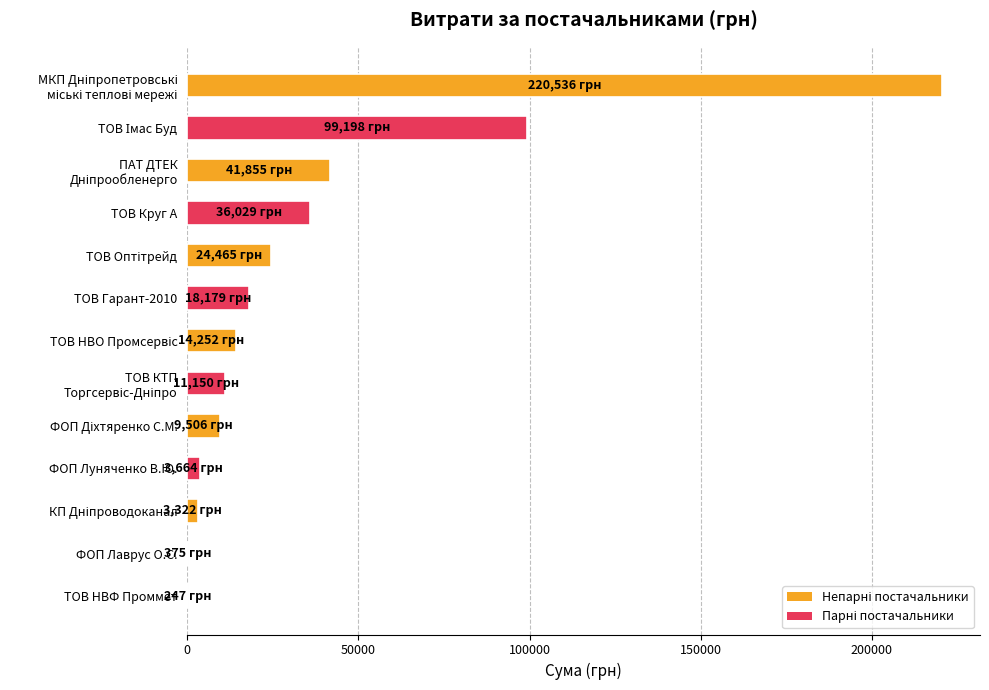

What is the maximum value shown in the chart?

220535.5